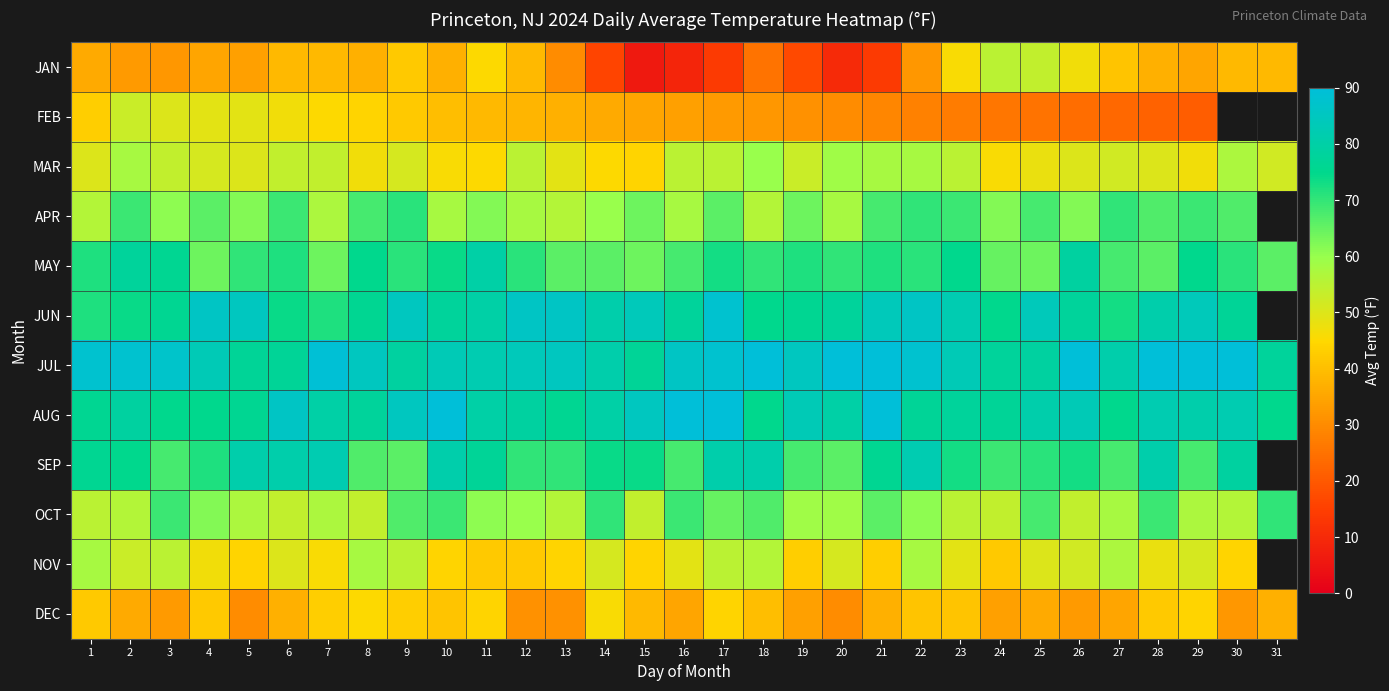

Which series has the largest total across all categories?

JUL